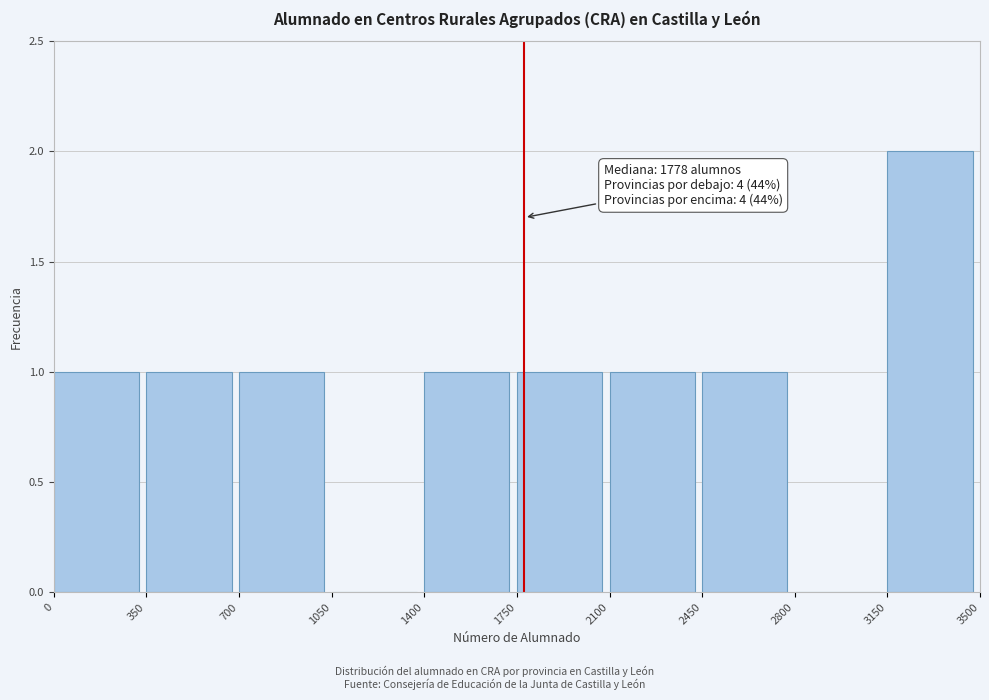

Which range on the x-axis has the tallest bar?

3150 to 3500